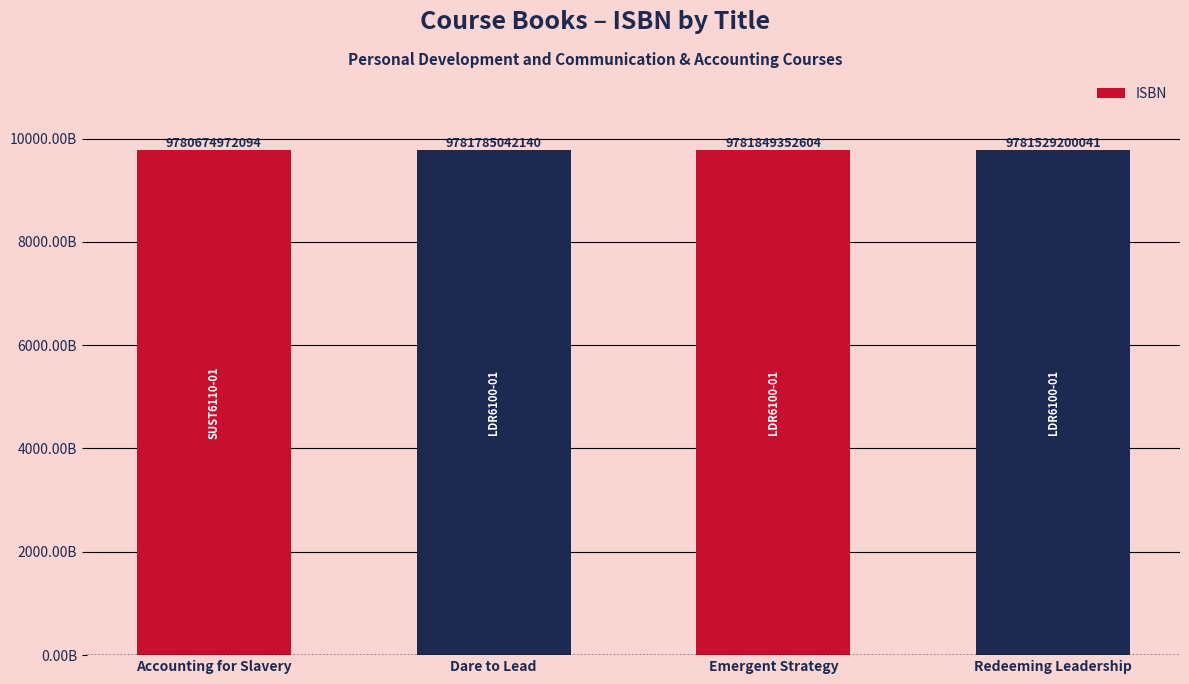

Reading left to right, list all the values displayed in this chart.

9780674972094	9781785042140	9781849352604	9781529200041